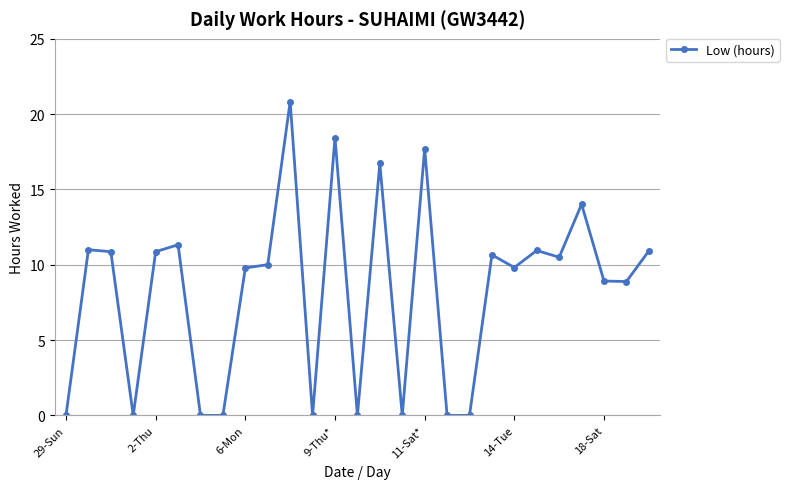

True or false: the data has more than 1 interior local peaks.

True